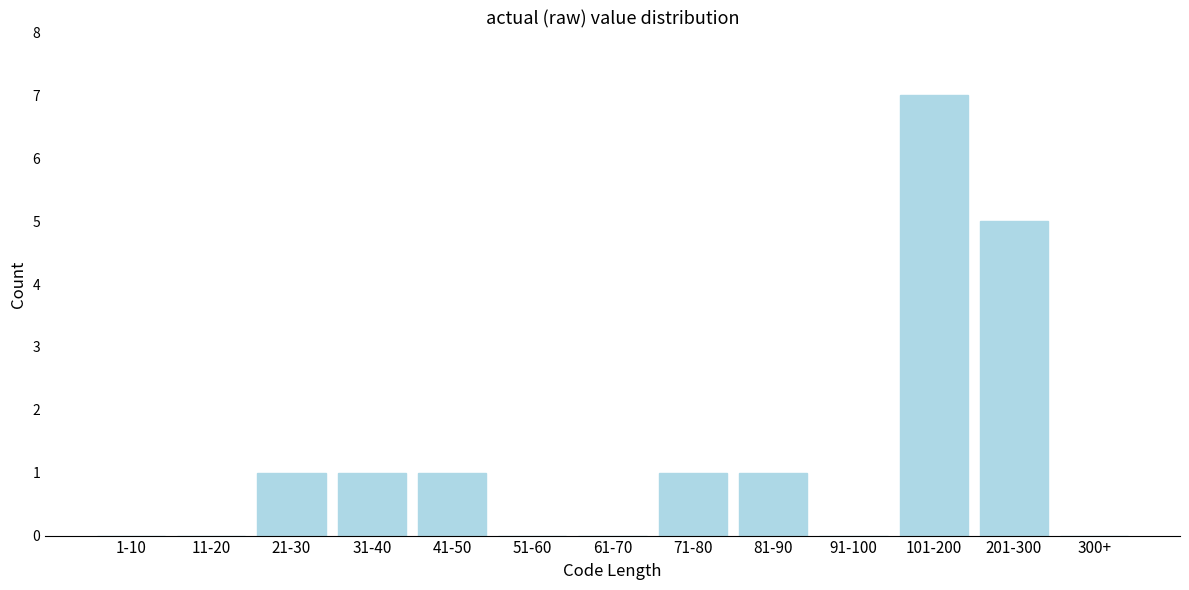

Reading left to right, list all the values displayed in this chart.

1-10=0	11-20=0	21-30=1	31-40=1	41-50=1	51-60=0	61-70=0	71-80=1	81-90=1	91-100=0	101-200=7	201-300=5	300+=0